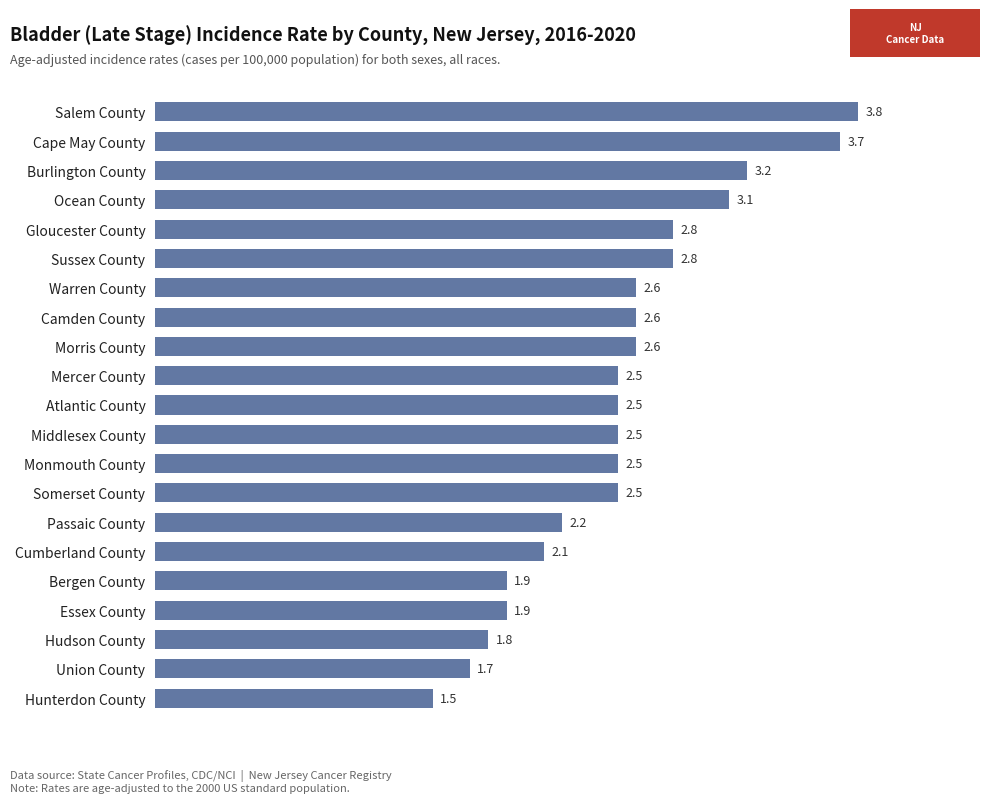

What is the average value?

2.5